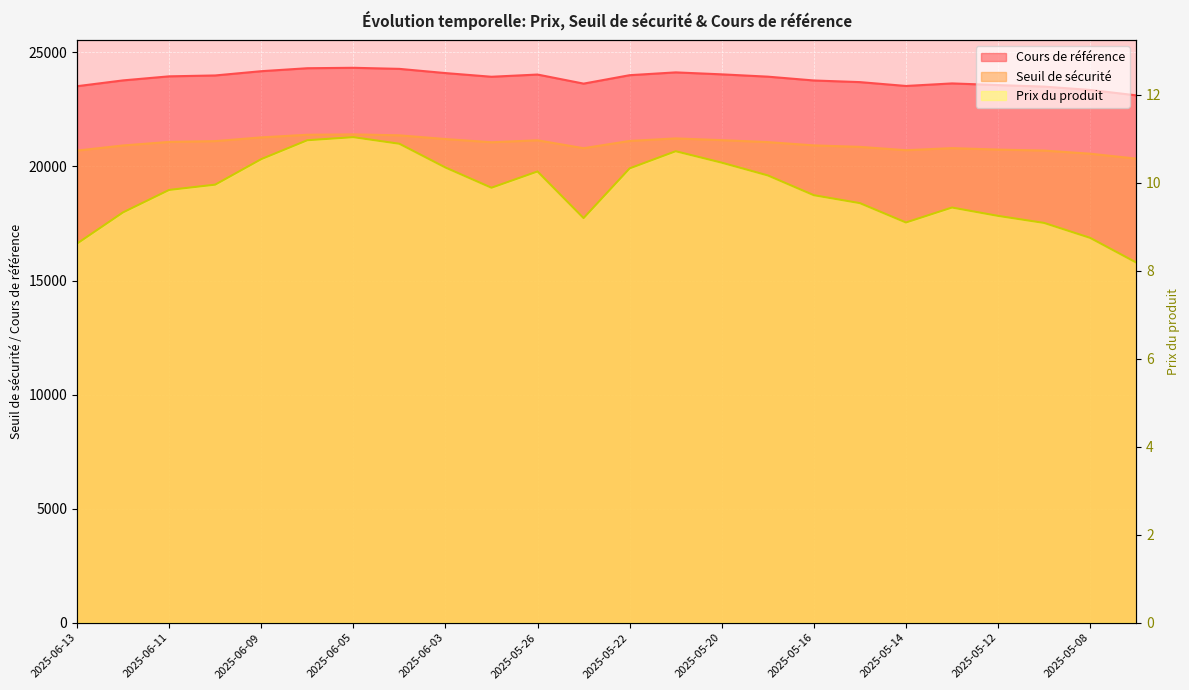

At which category does Seuil de sécurité reach its first local valley?

2025-06-02